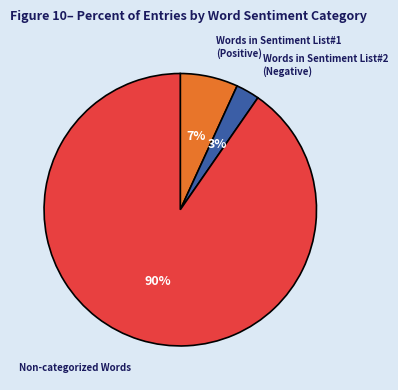

Count the number of slices in the pie.

3